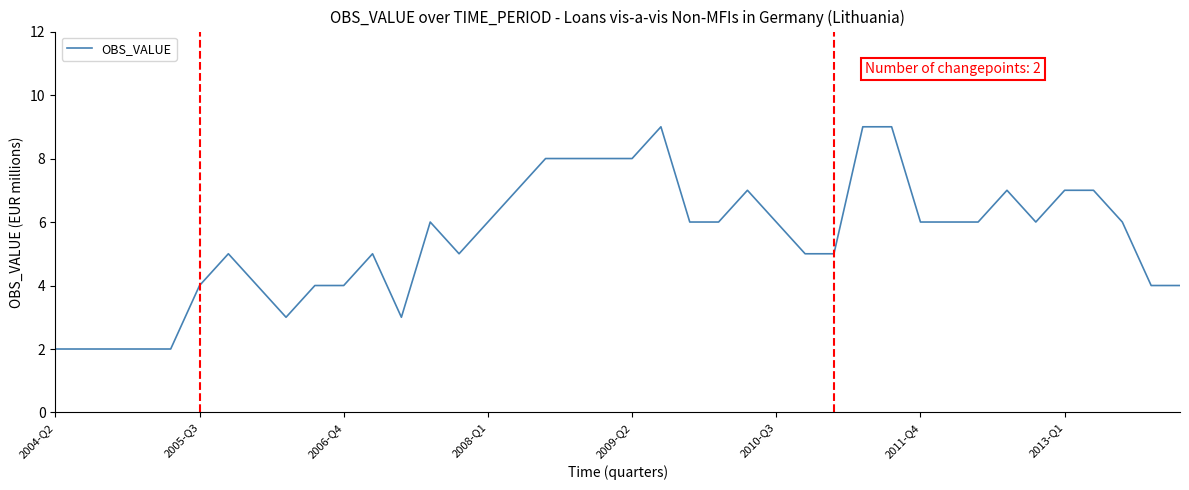

What is the difference between the maximum and minimum values?

7